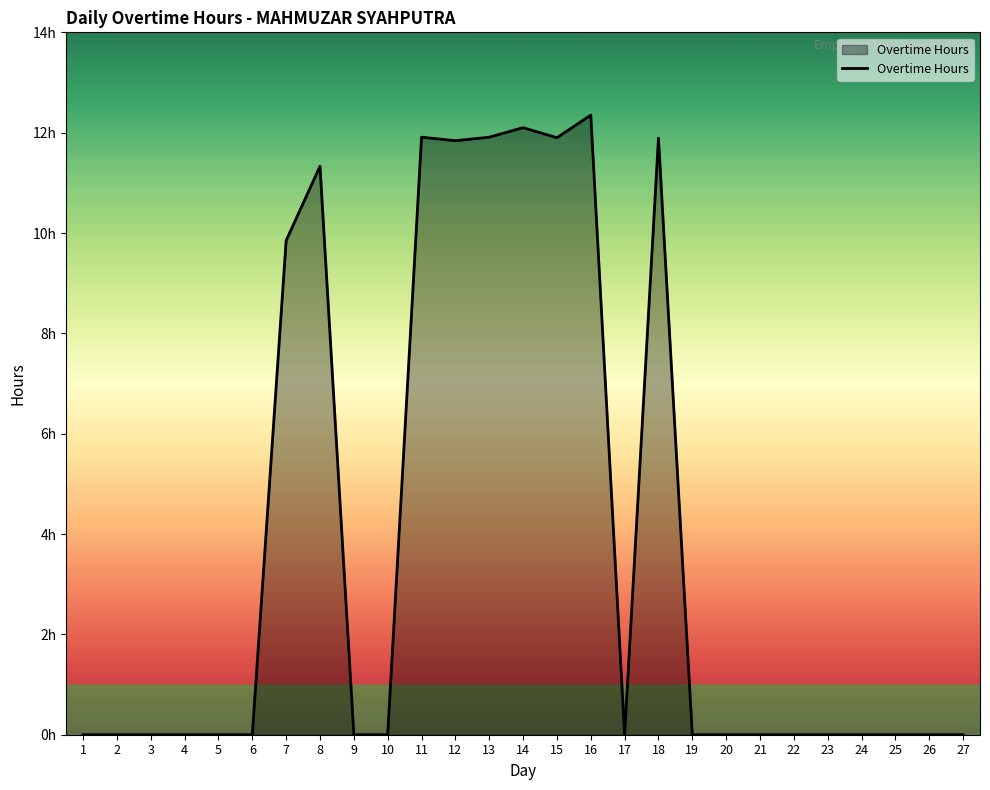

What is the sum of all values?

105.1